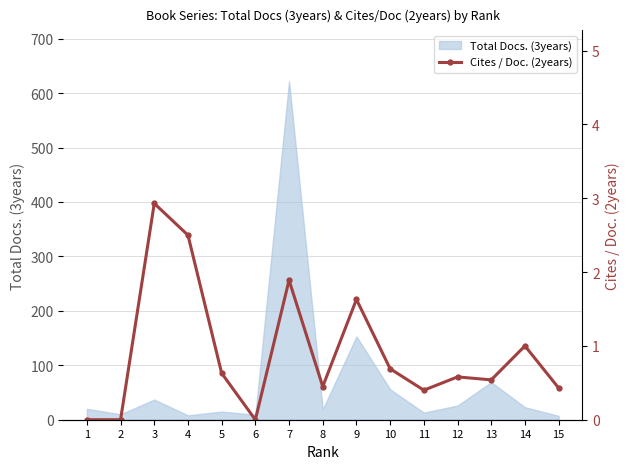

At which category does the chart reach its minimum across all series?

1